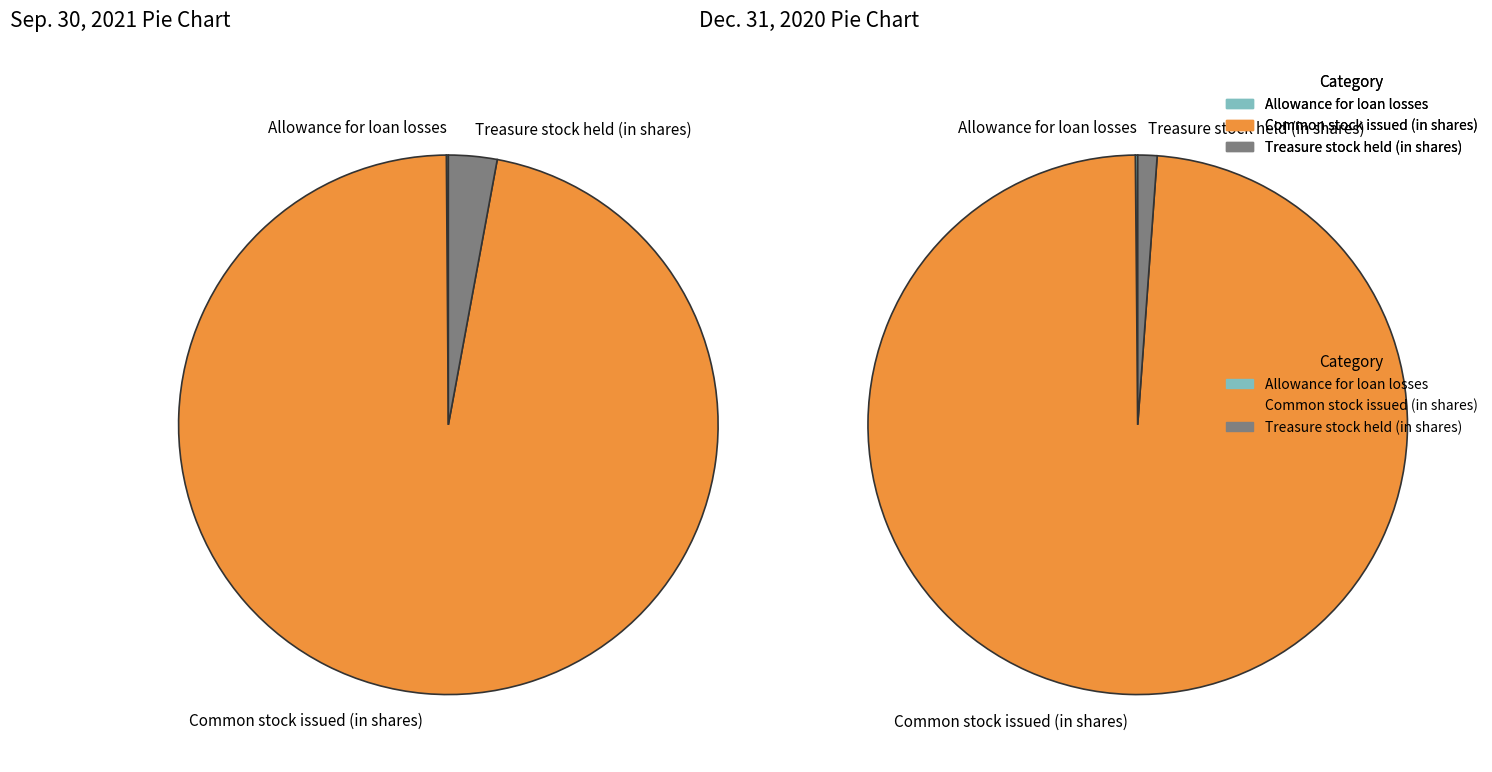

To the nearest percent, what is the difference between the largest and smallest slice percentages?

99%